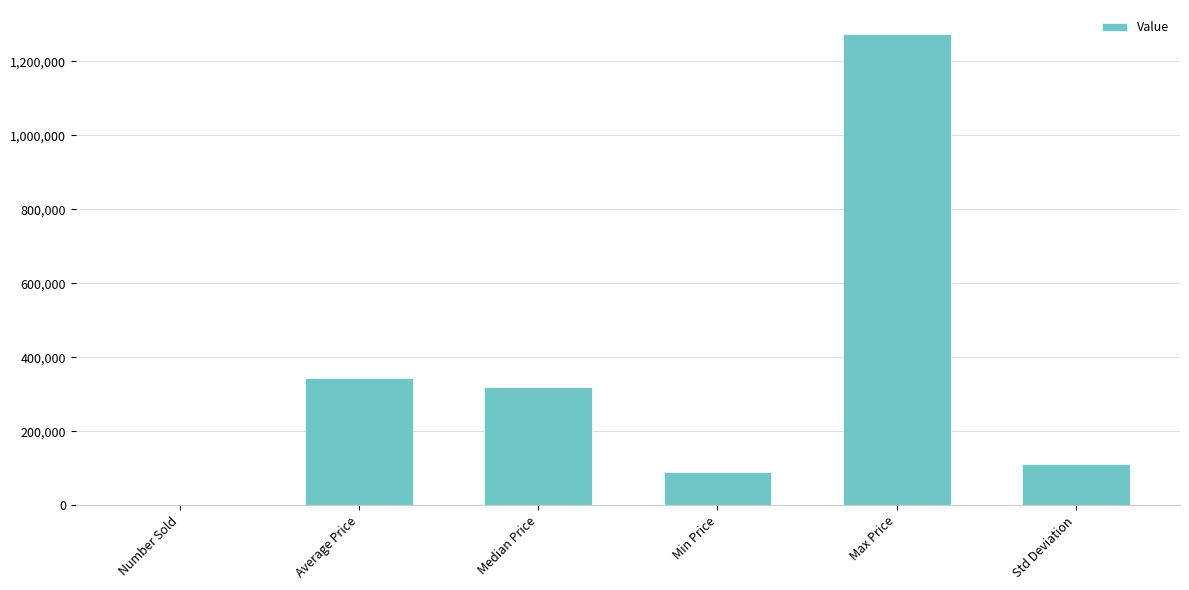

Are the bars horizontal?

No